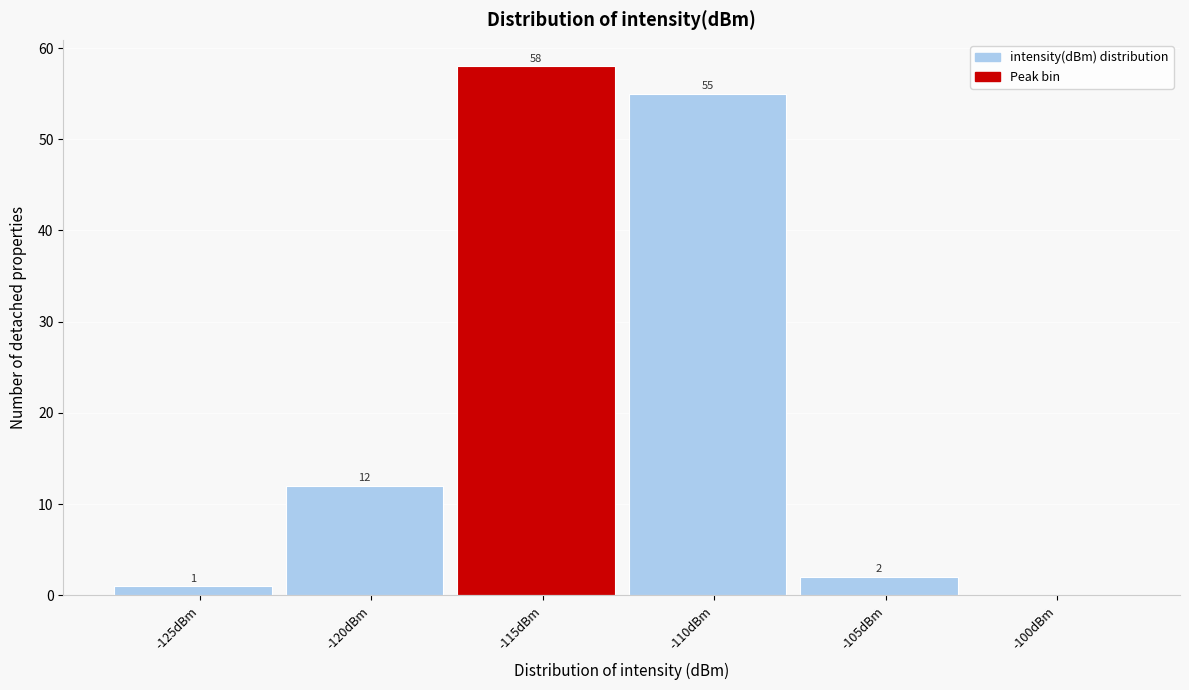

Reading left to right, what are all the values shown in this chart?

-125dBm=1	-120dBm=12	-115dBm=58	-110dBm=55	-105dBm=2	-100dBm=0